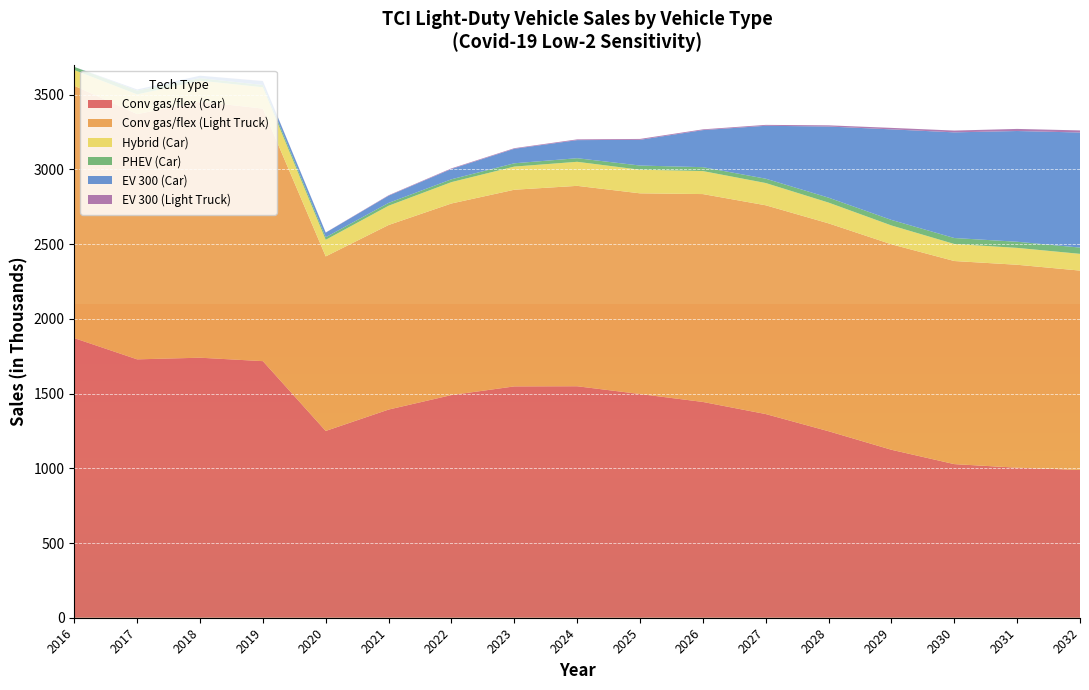

What is the minimum value for Conv gas/flex (Car)?

989